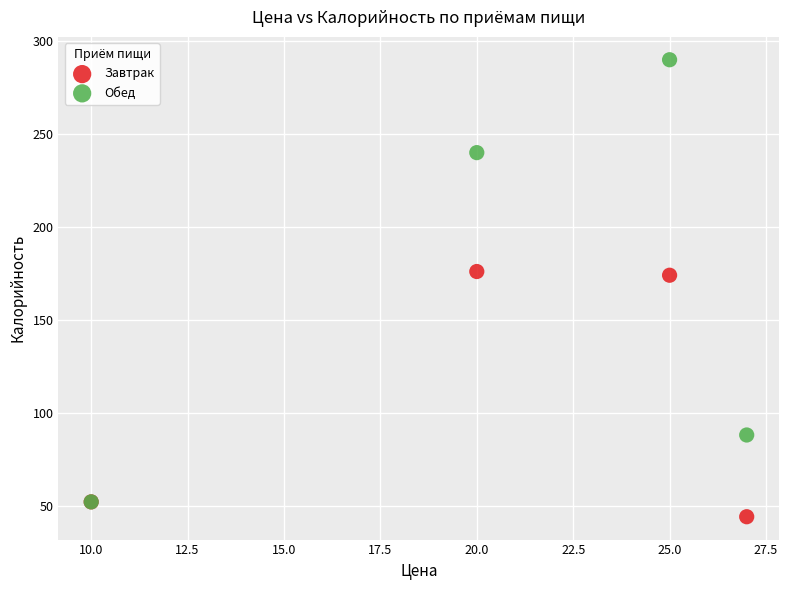

Which series reaches the maximum Y coordinate?

Обед